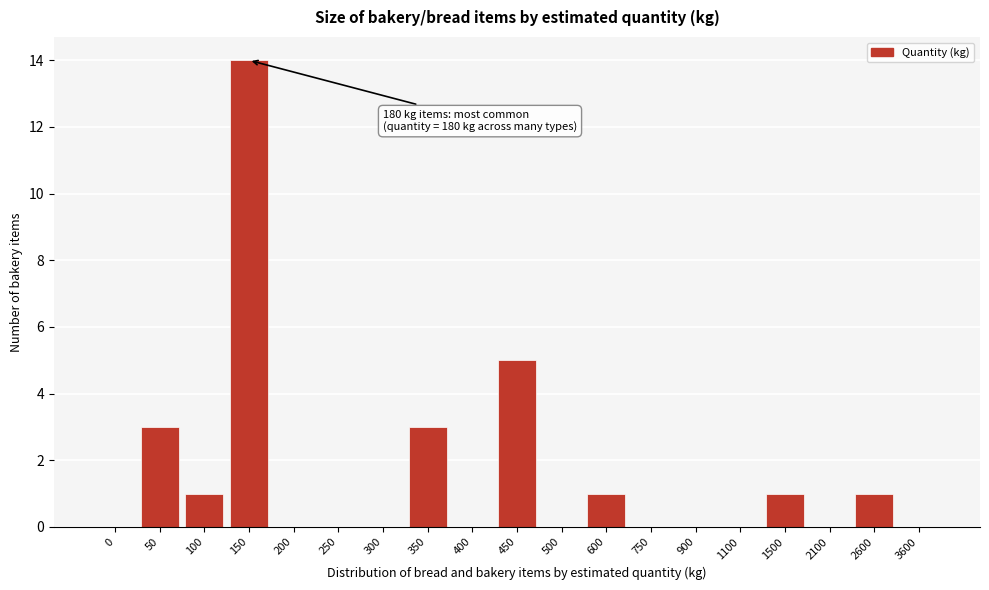

Reading left to right, list all the values displayed in this chart.

0=0	50=3	100=1	150=14	200=0	250=0	300=0	350=3	400=0	450=5	500=0	600=1	750=0	900=0	1100=0	1500=1	2100=0	2600=1	3600=0